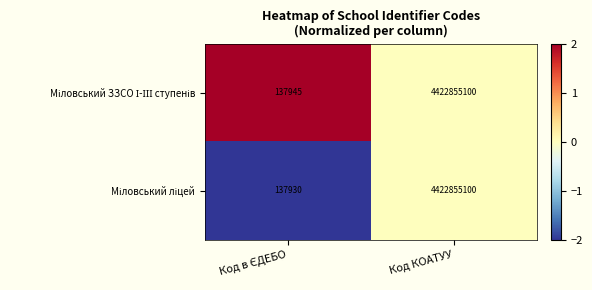

What is the maximum value shown in the chart?

4422855100